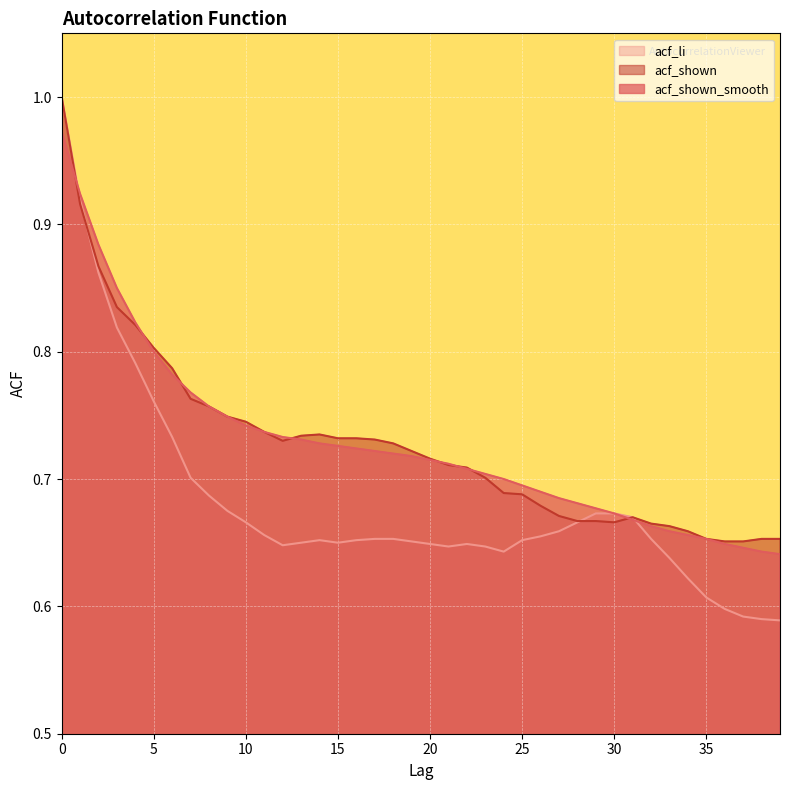

What is the value of the acf_shown point at the 21st from the left?

0.7